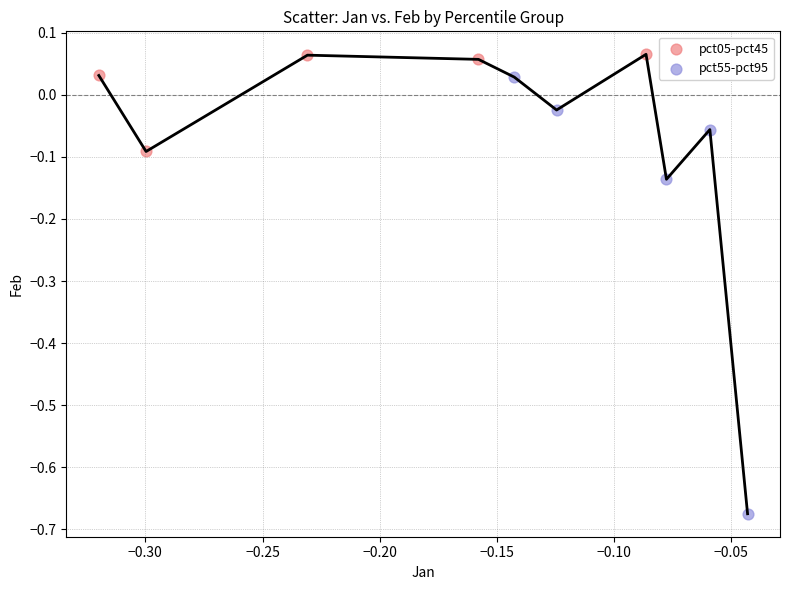

What are all the series names shown in the legend?

pct05-pct45, pct55-pct95